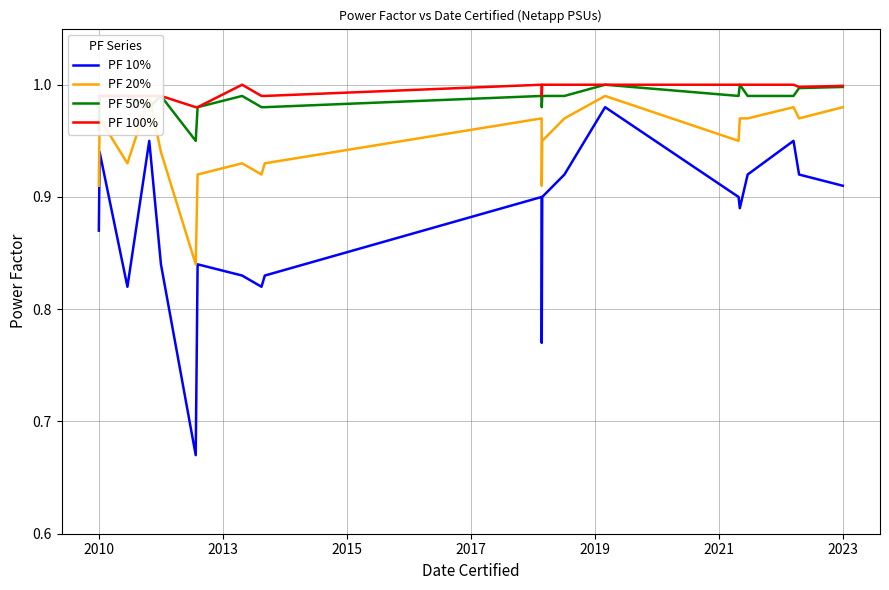

What is the average value of the PF 10% series?

0.9